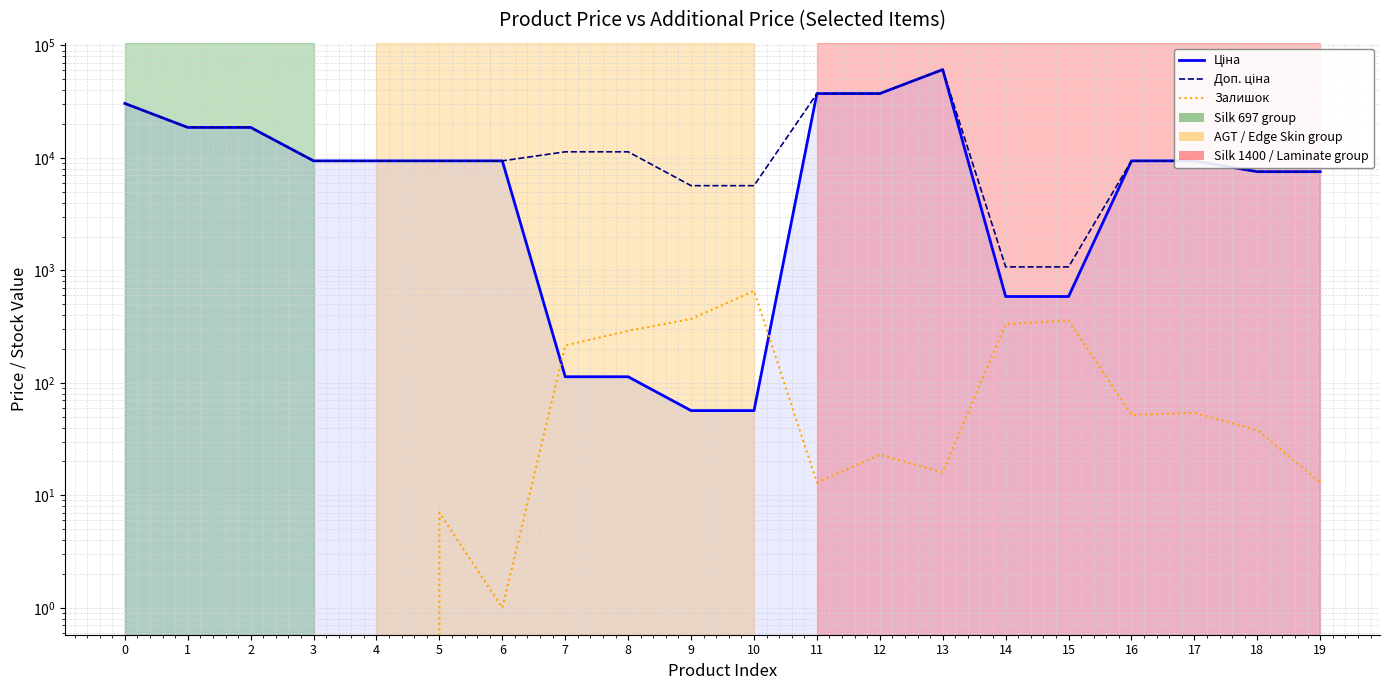

What value does the Залишок series have at 6?

1.0